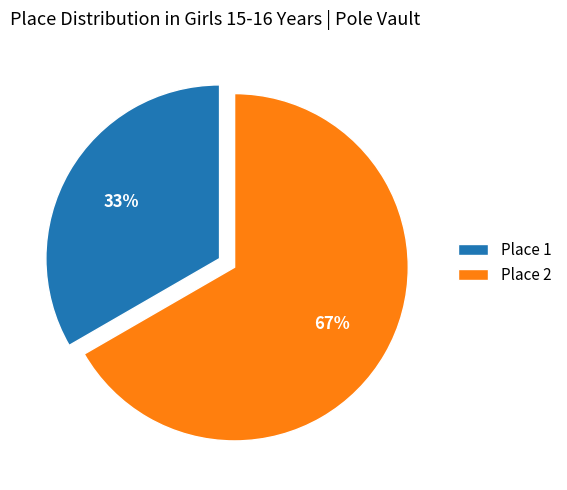

How many segments does this pie chart have?

2